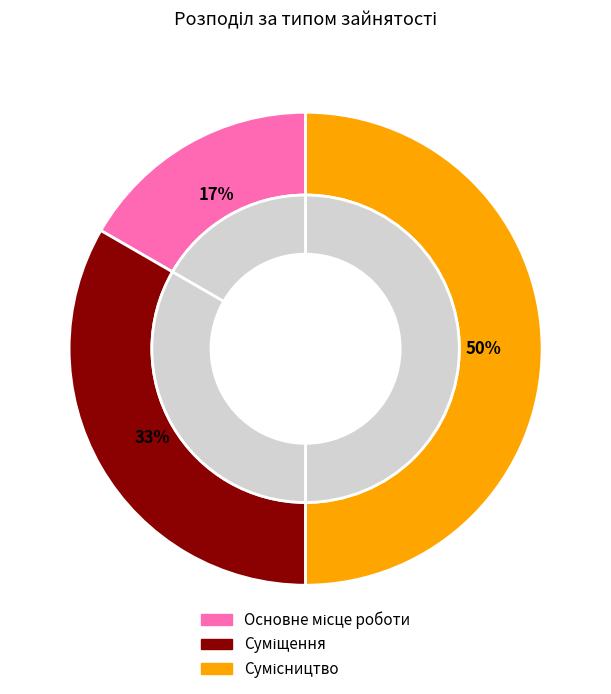

What percentage do Основне місце роботи and Суміщення together represent?

50.0%